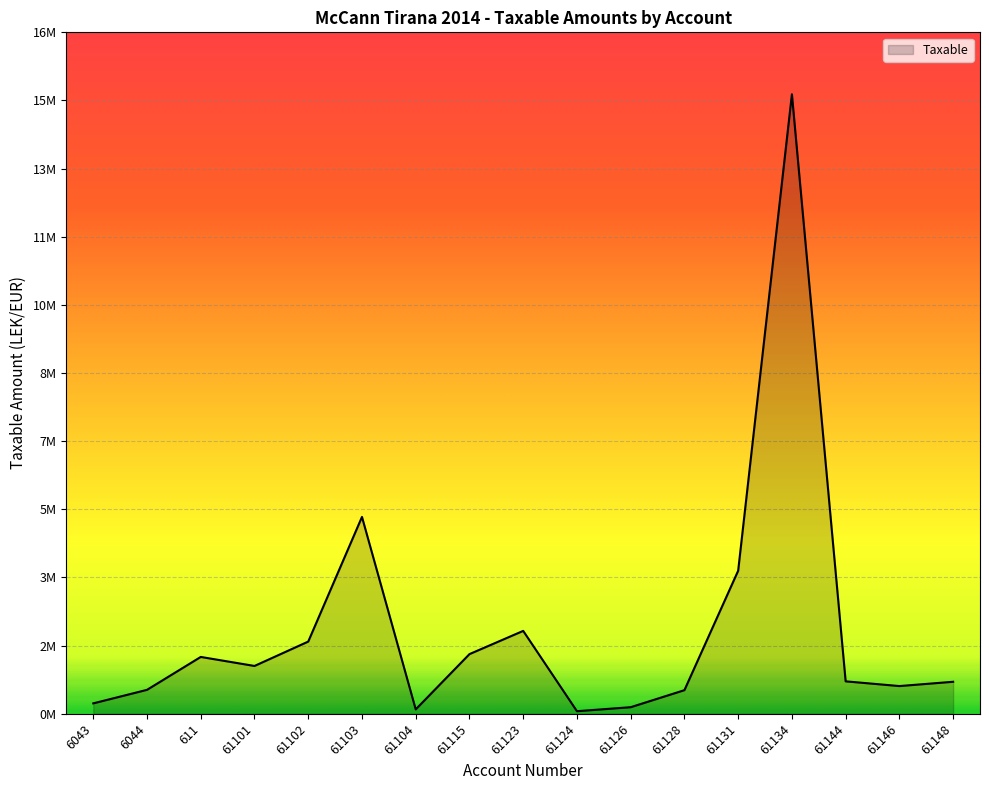

Approximately how many times larger is the value at 61123 compared to 61124?

32.2